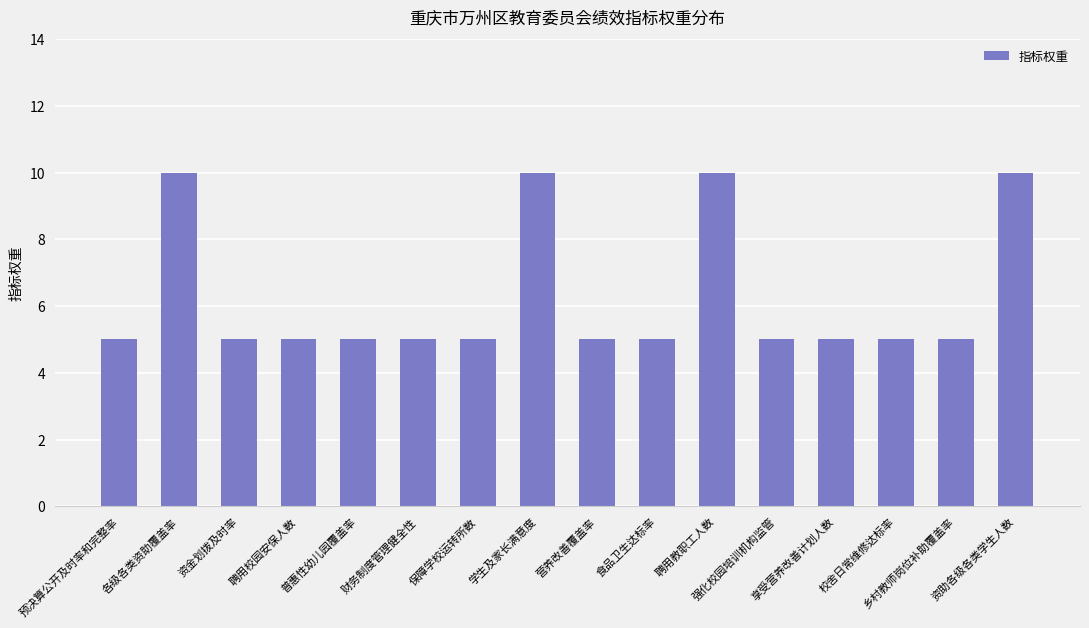

What is the average value?

6